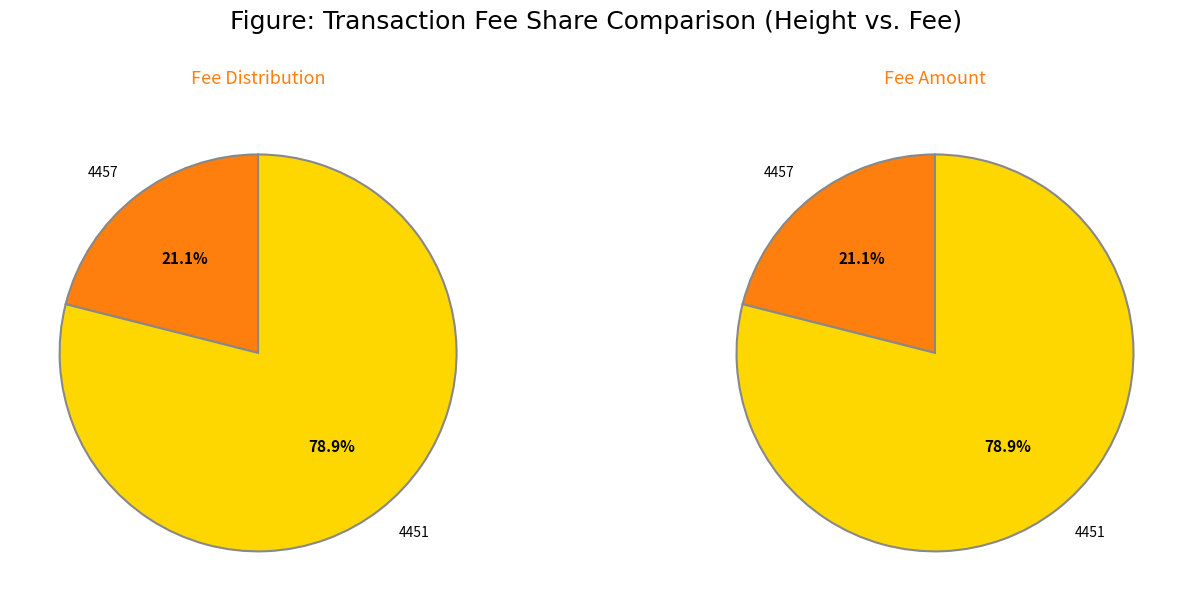

What is the change in value from 4457 to 4451?

+7.3